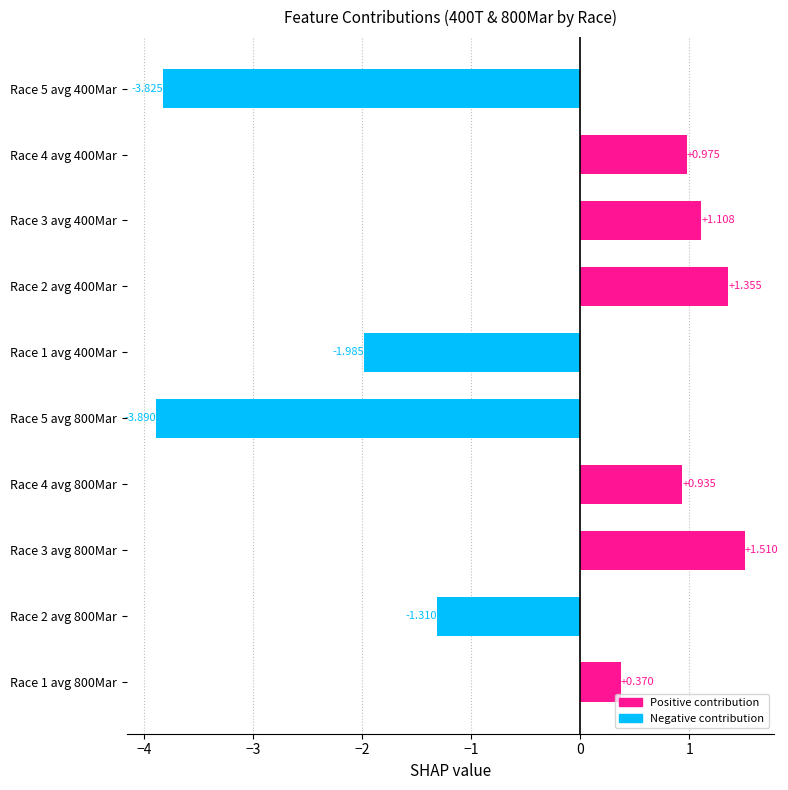

How many bars are there in total?

10